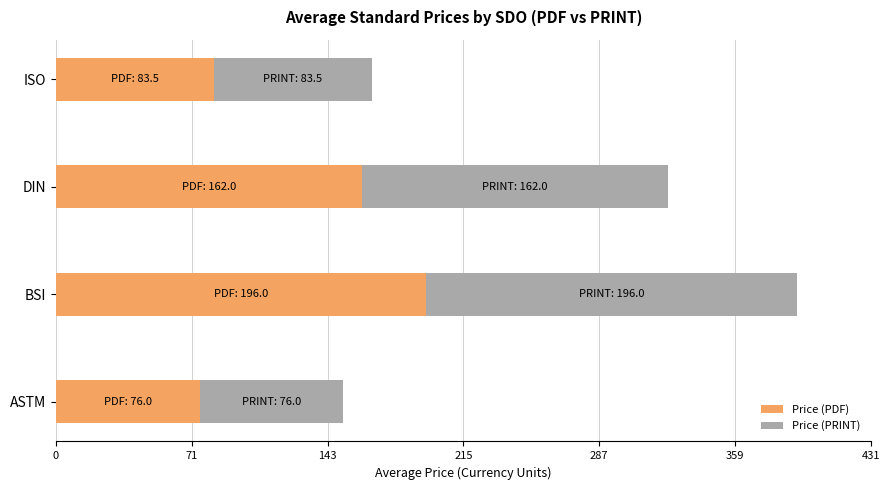

What is the highest value of the Price (PDF) series?

196.0